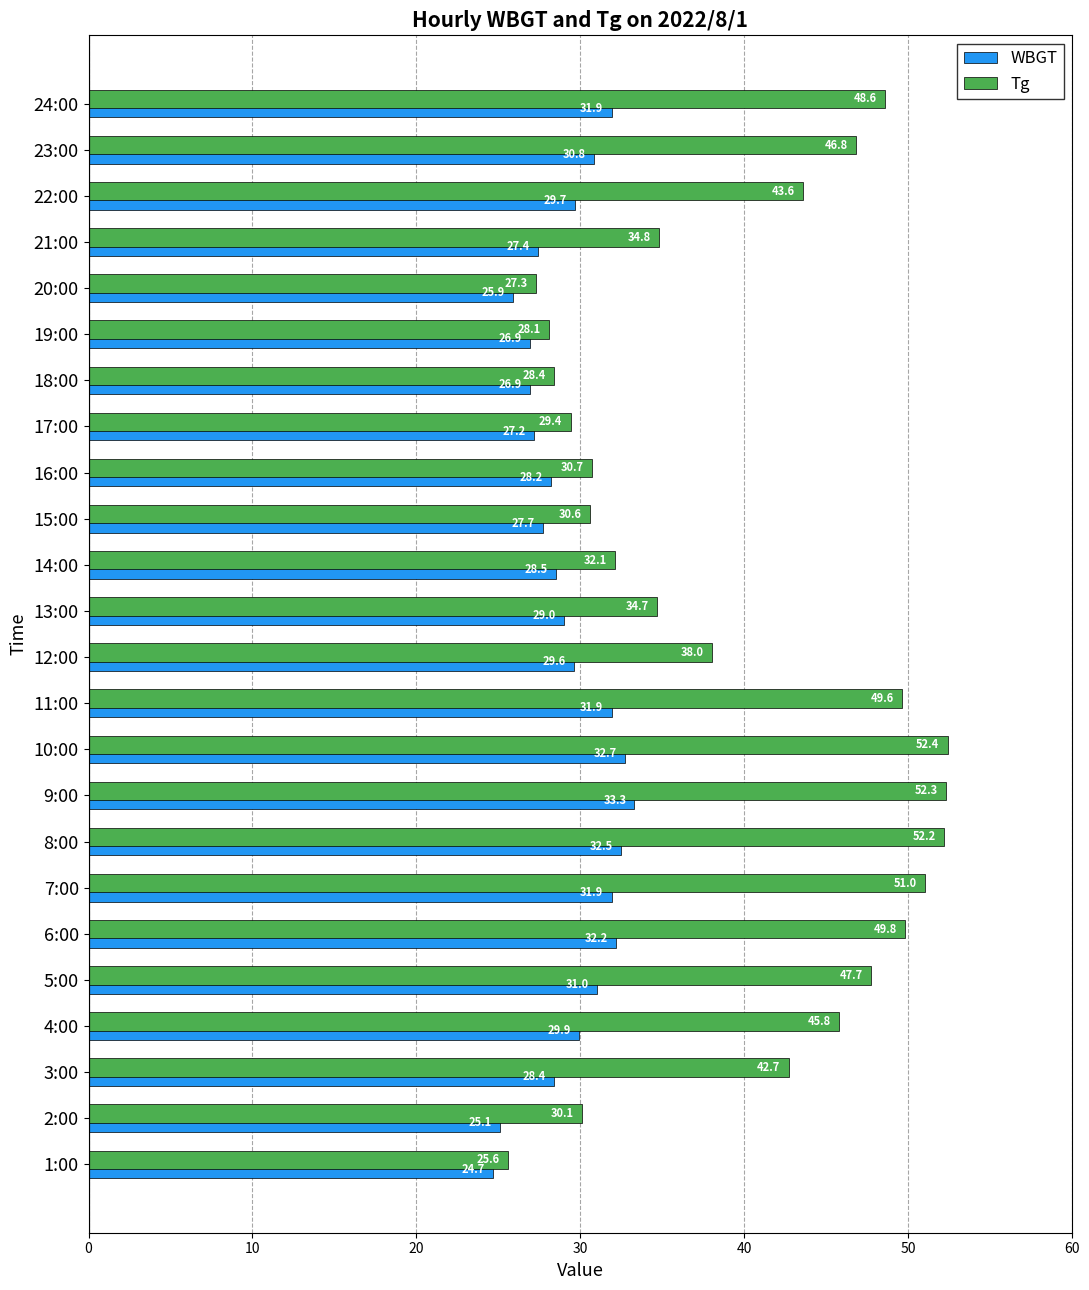

At which label is Tg closest to 39?

12:00